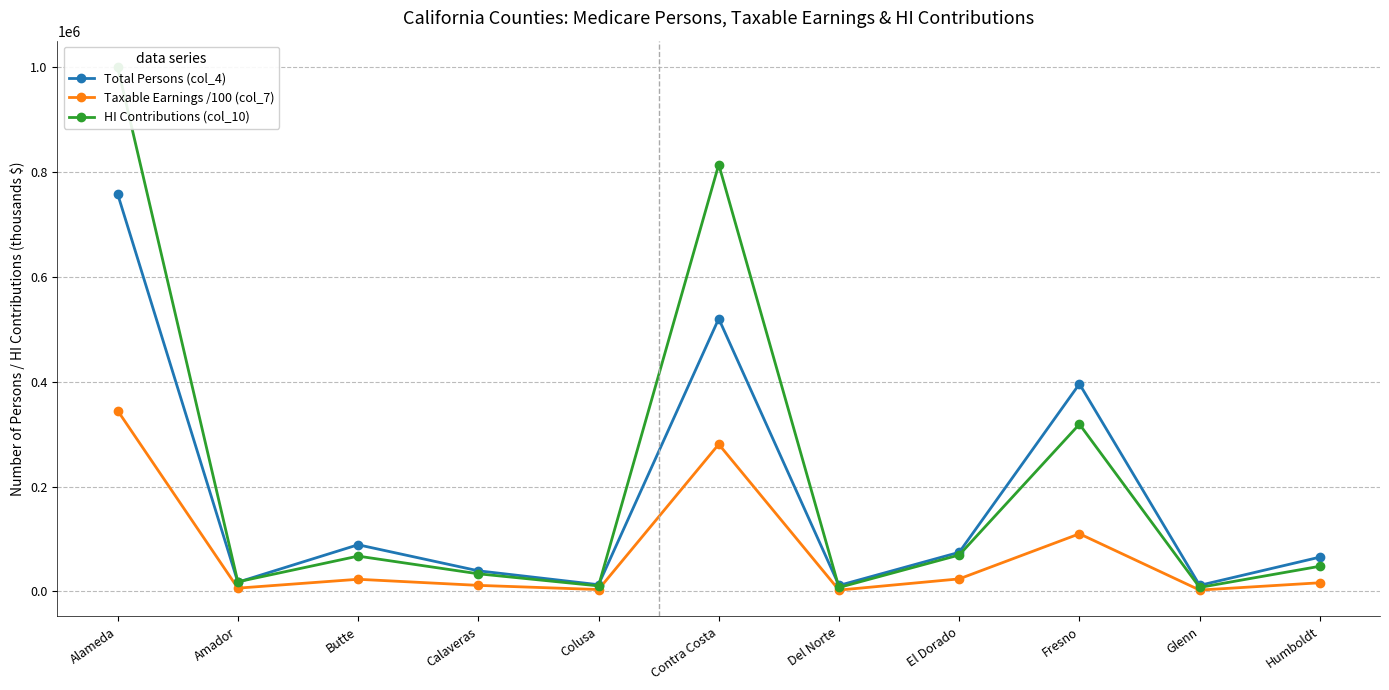

What is the difference between the HI Contributions (col_10) values at Butte and Humboldt?

19333.0